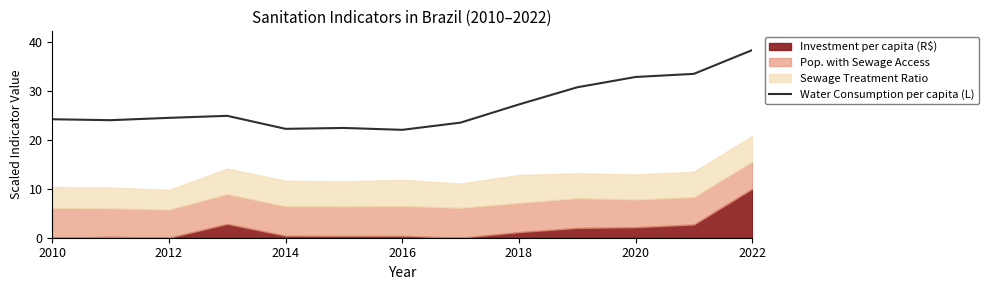

What is the minimum value for Water Consumption per capita (L)?

22.1